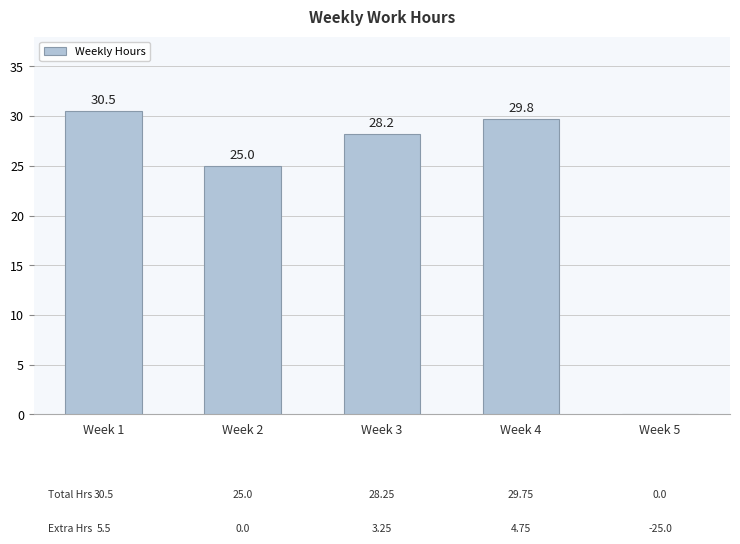

What is the sum of all values?

113.5